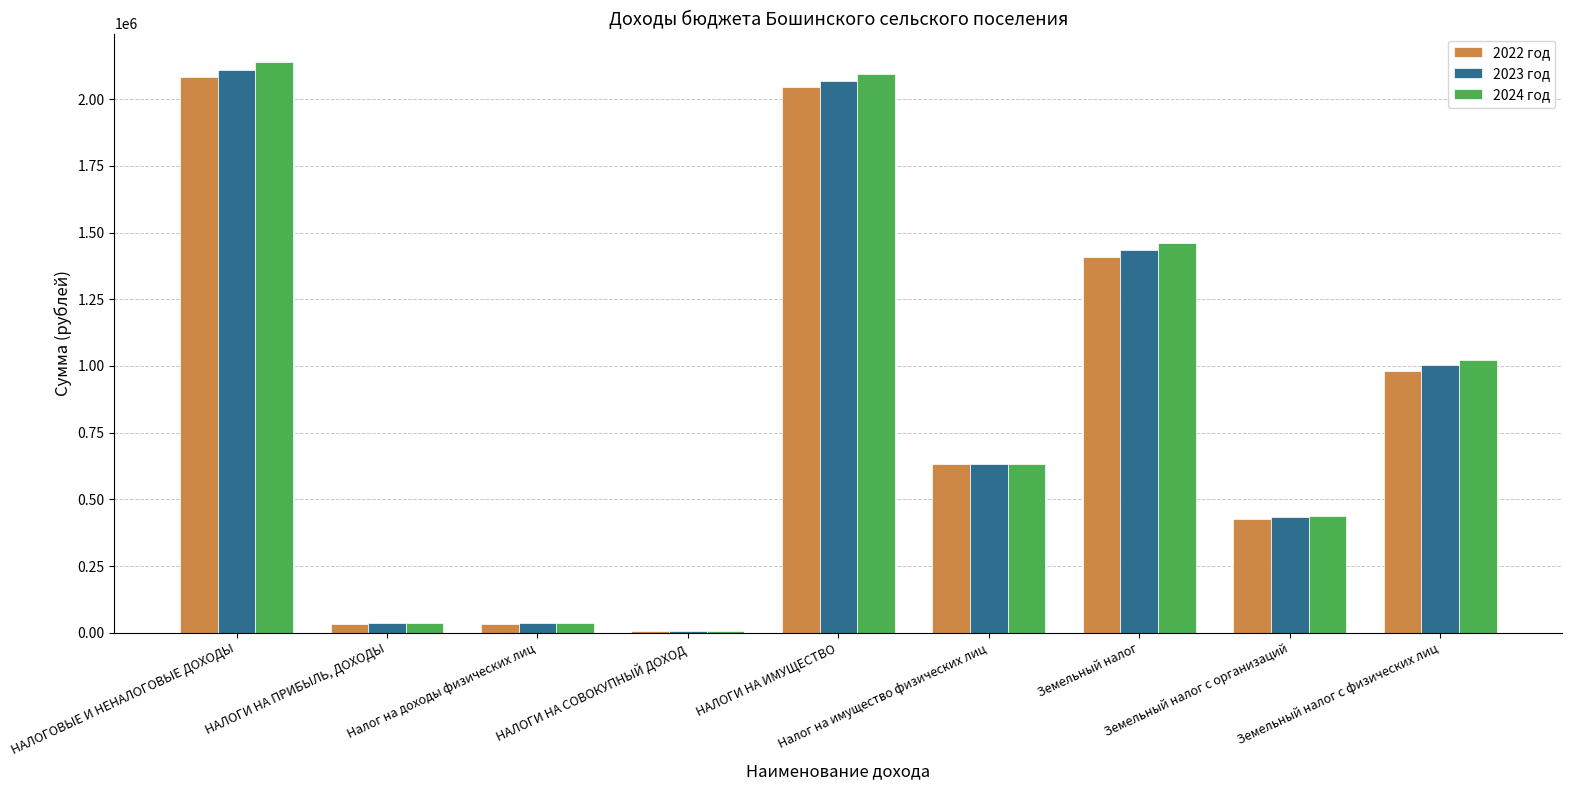

True or false: 2023 год has a value of 2069000 at НАЛОГИ НА ИМУЩЕСТВО.

True